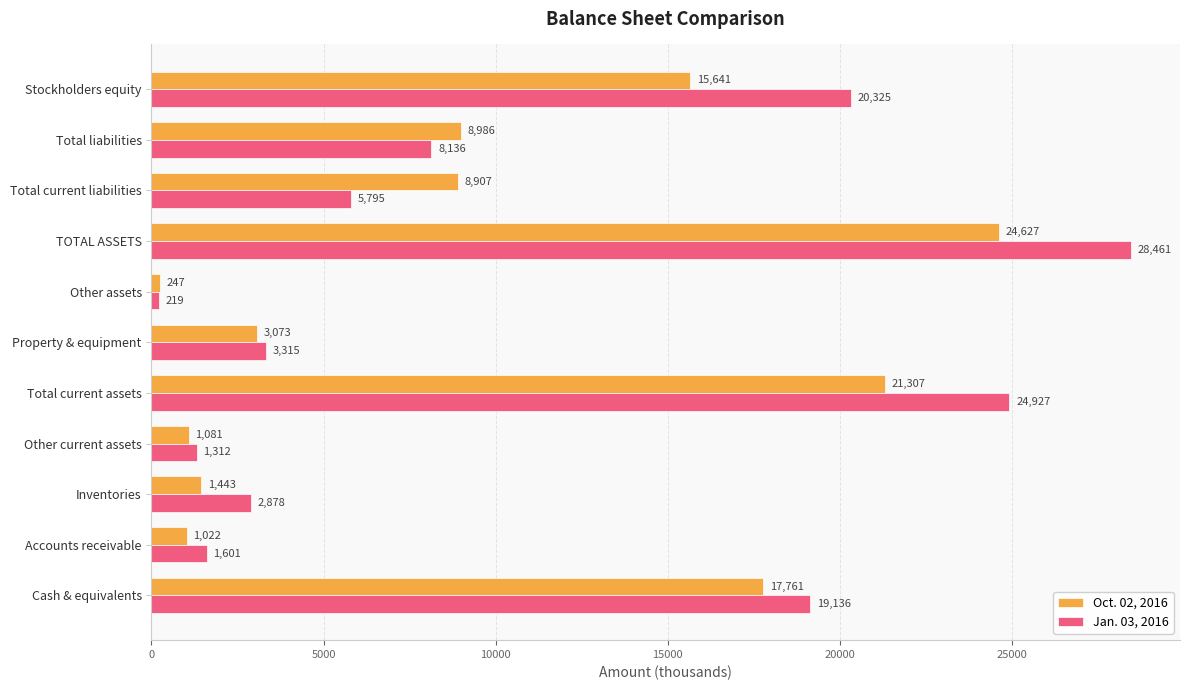

At which category is the sum across all series the highest?

TOTAL ASSETS